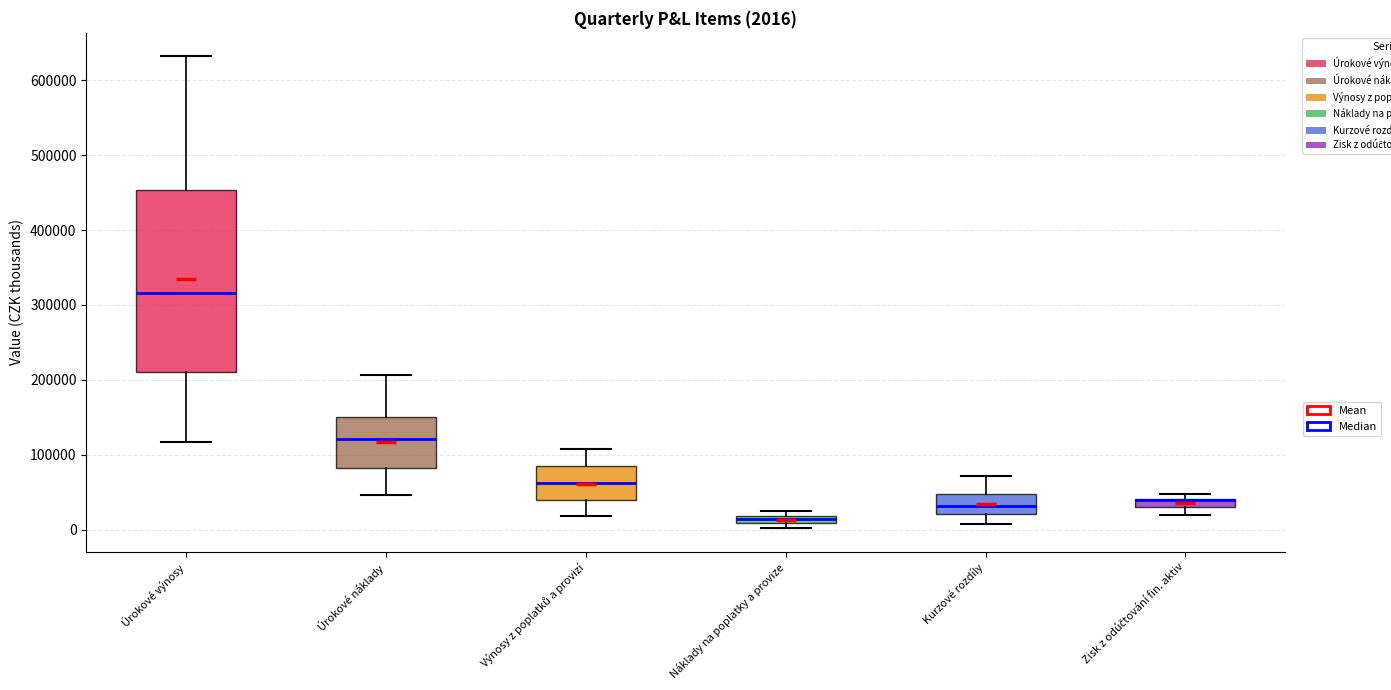

Which box is the tallest, from its lower edge to its upper edge?

Úrokové výnosy